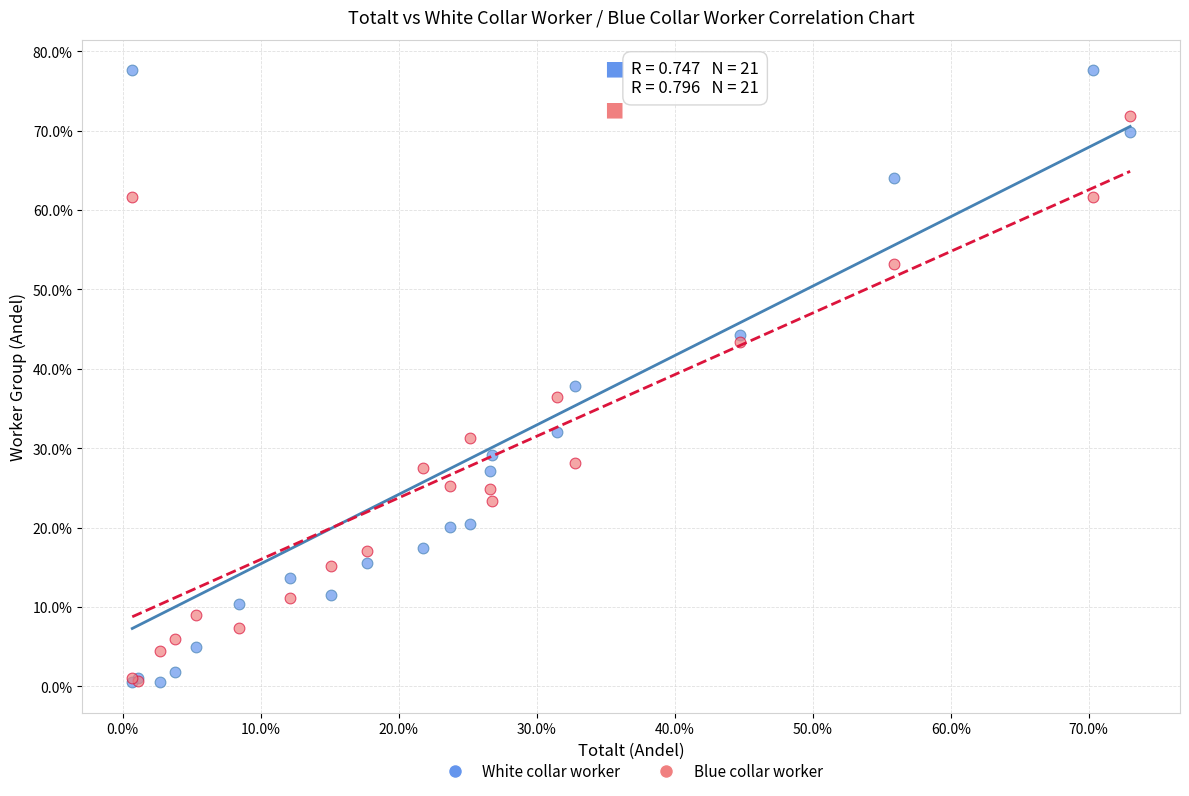

Which series has the widest spread of Y values?

White collar worker